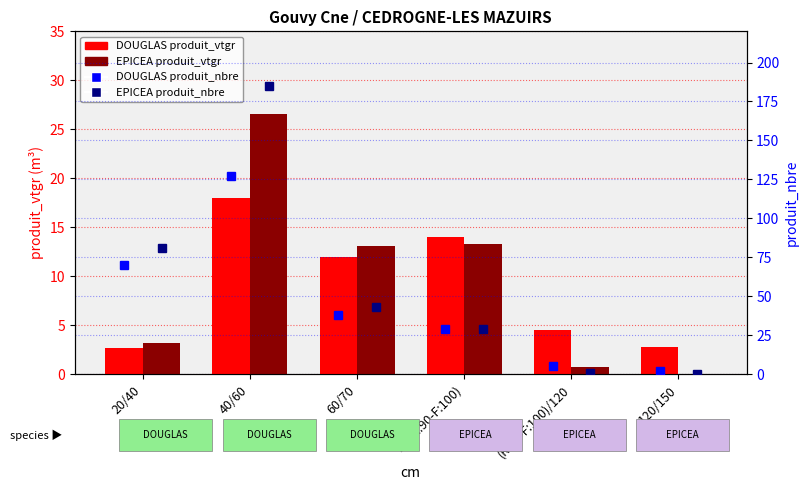

What are all the series names shown in the legend?

DOUGLAS produit_vtgr, EPICEA produit_vtgr, DOUGLAS produit_nbre, EPICEA produit_nbre